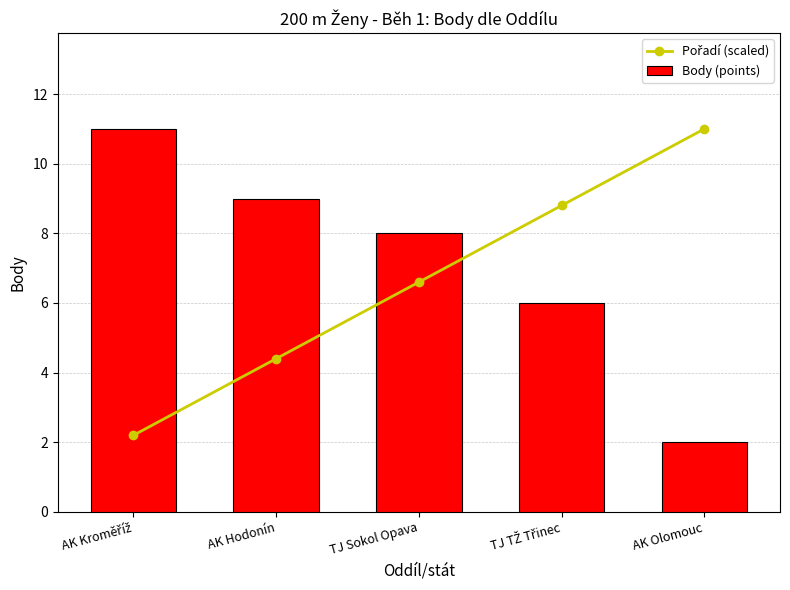

Between AK Kroměříž and AK Olomouc, which series saw the biggest shift?

Body (points)